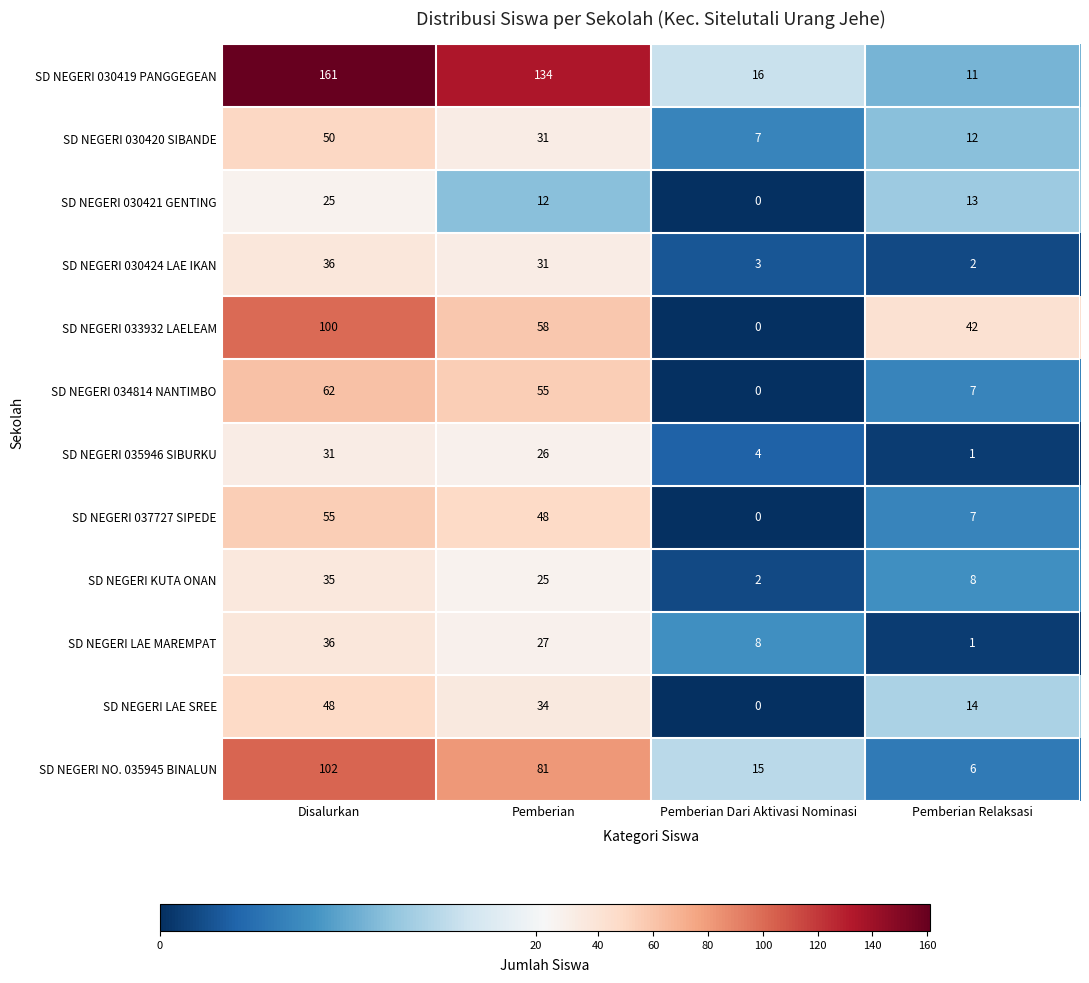

How many data points in SD NEGERI 030420 SIBANDE are less than 31?

2